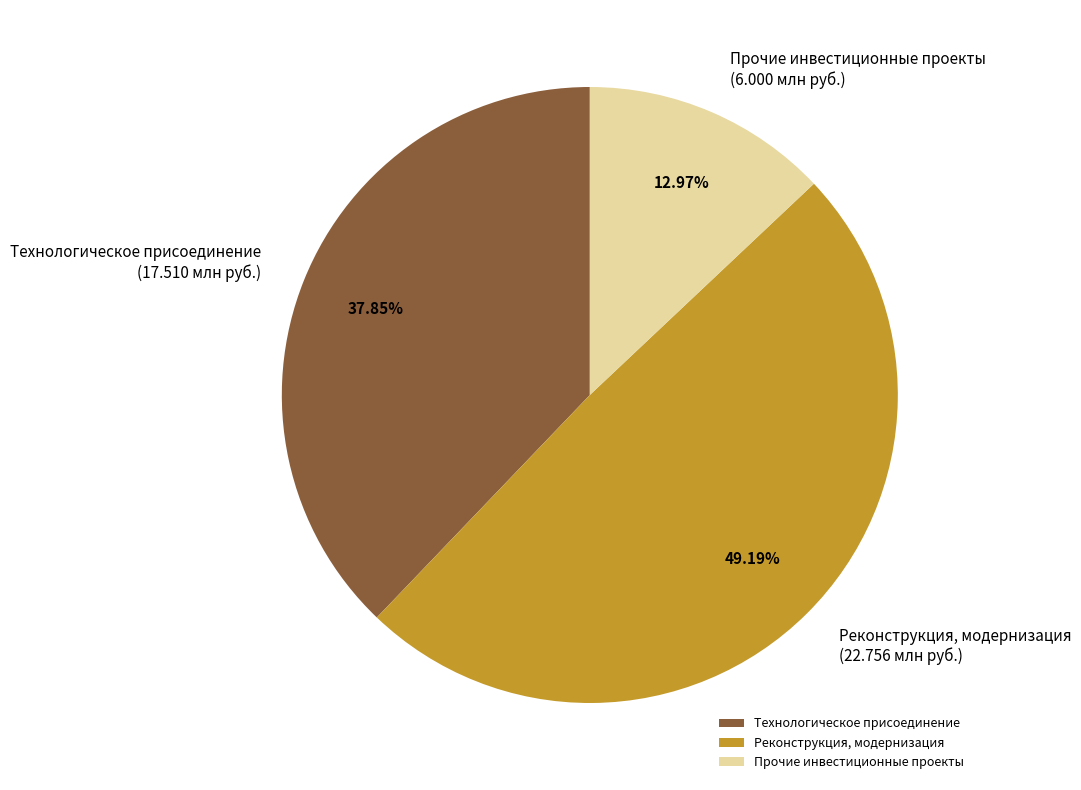

Which slice is the smallest?

Прочие инвестиционные проекты